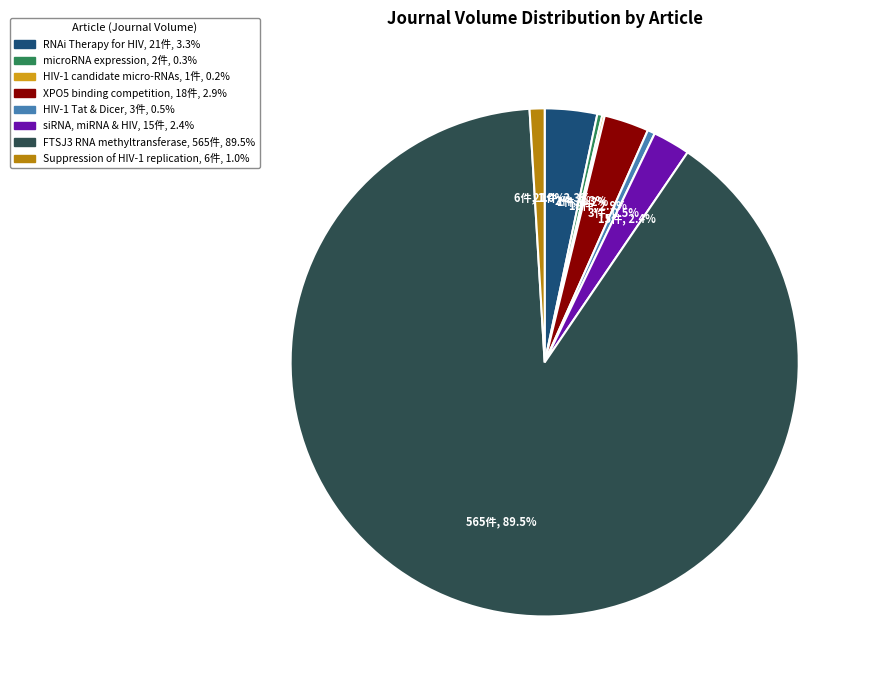

Is there a majority slice in this chart?

Yes